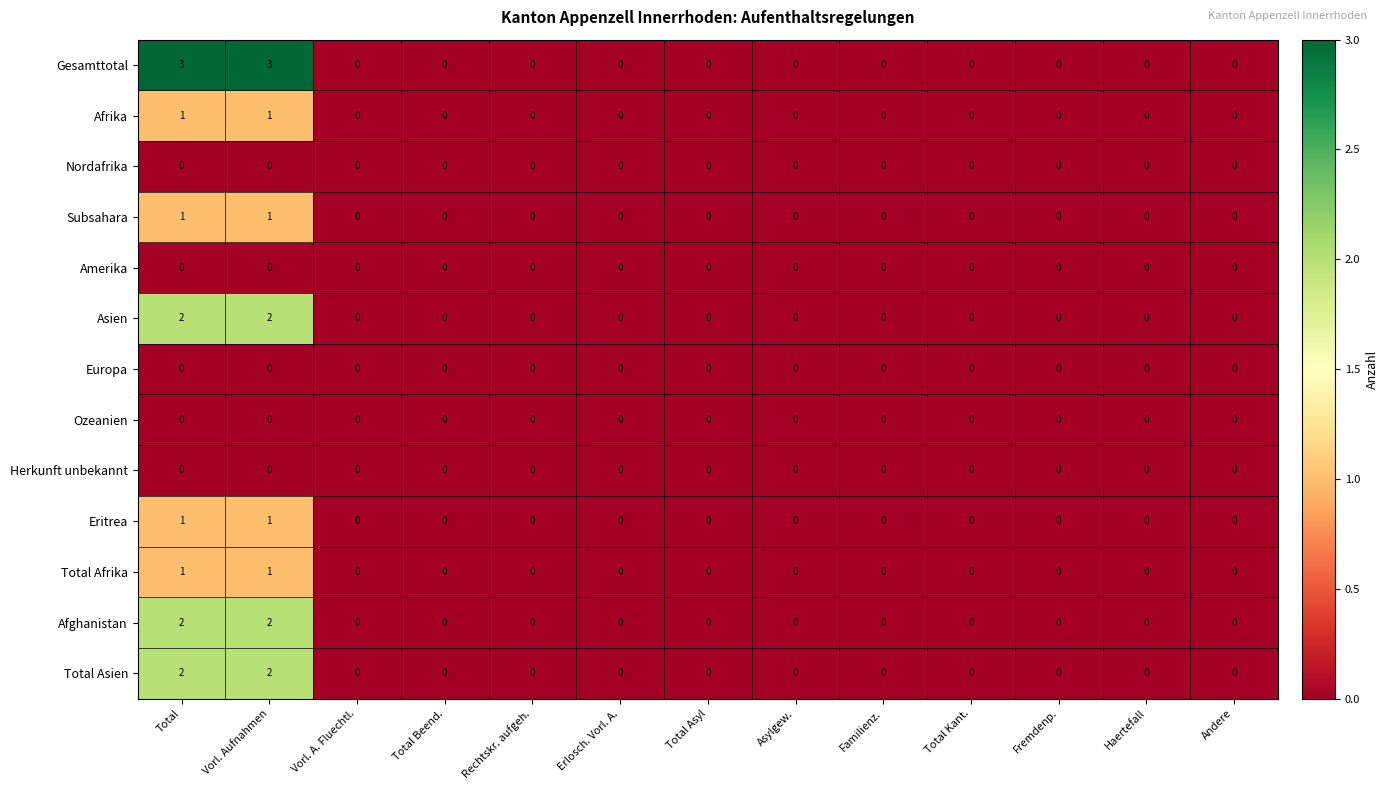

What is the difference between the highest and lowest values at Vorl. Aufnahmen?

3